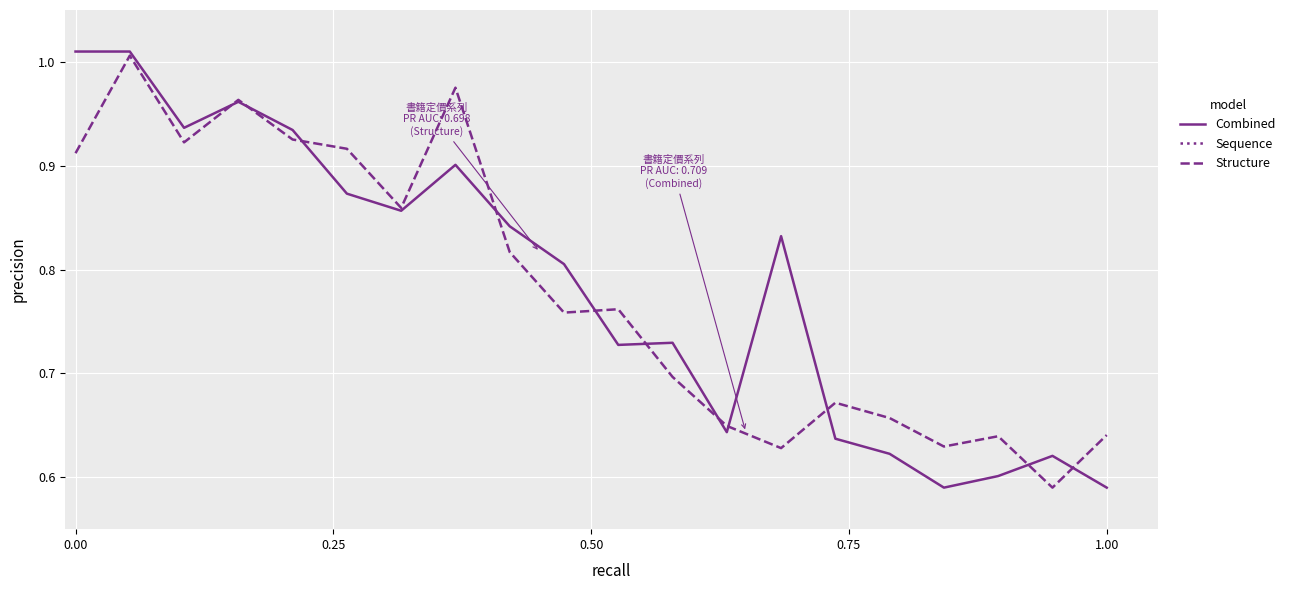

At which category does the chart reach its minimum across all series?

16